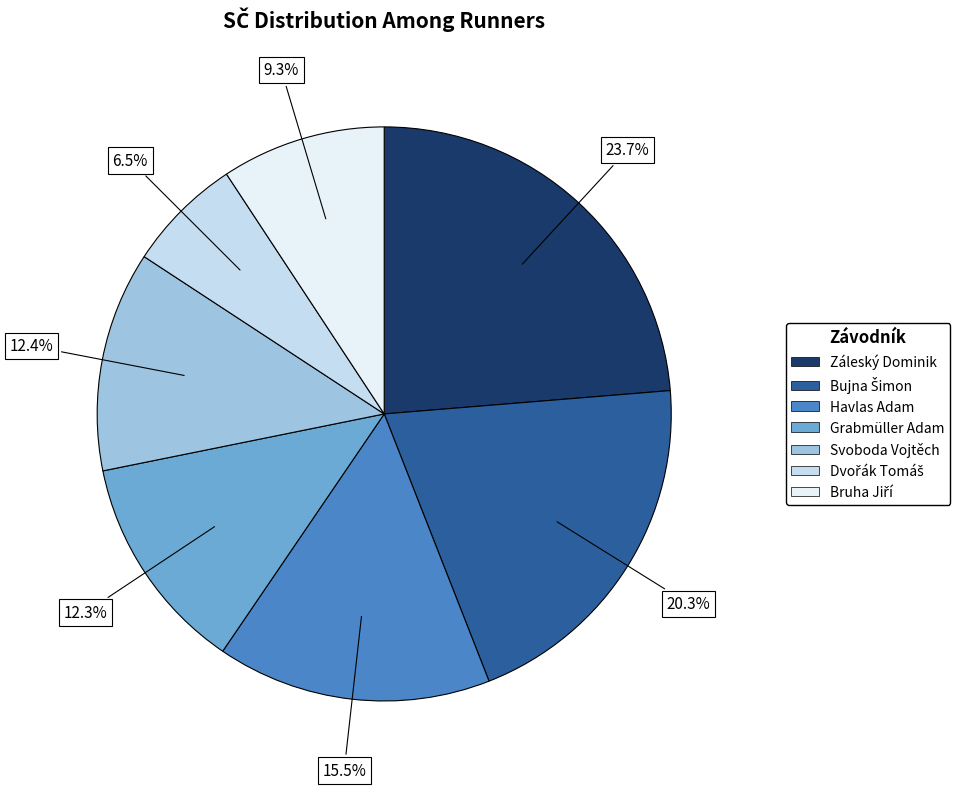

What portion of the pie excludes Grabmüller Adam?

87.7%